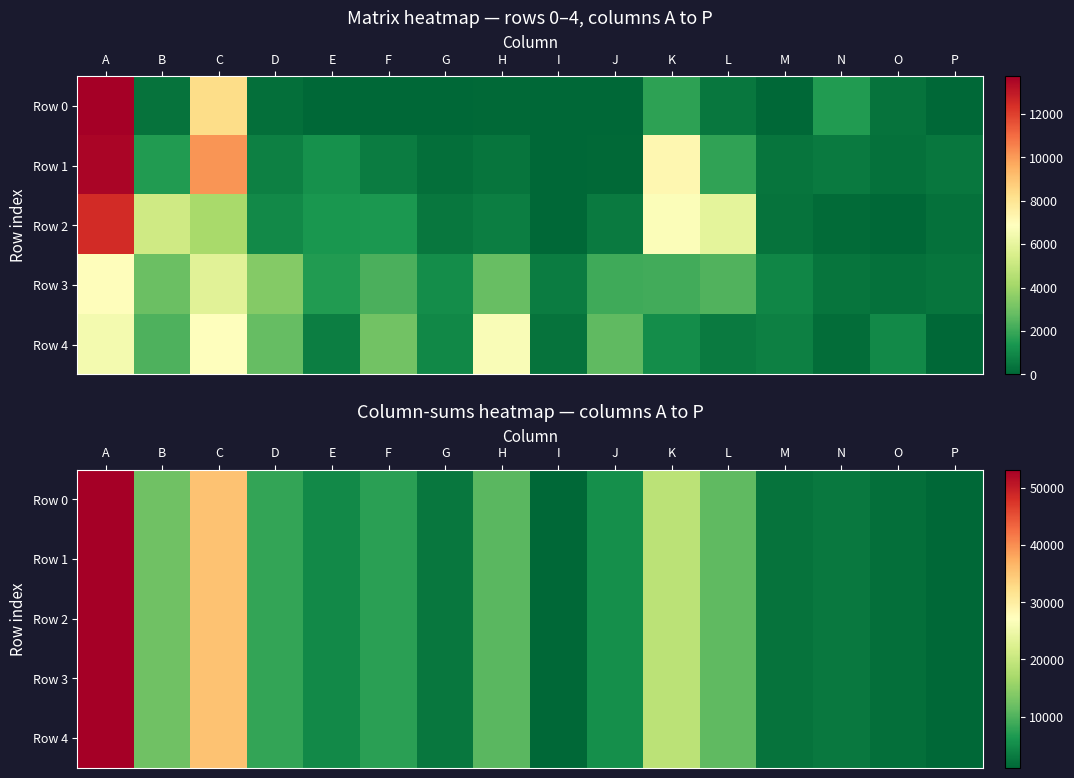

Which has a higher value, P or F?

F